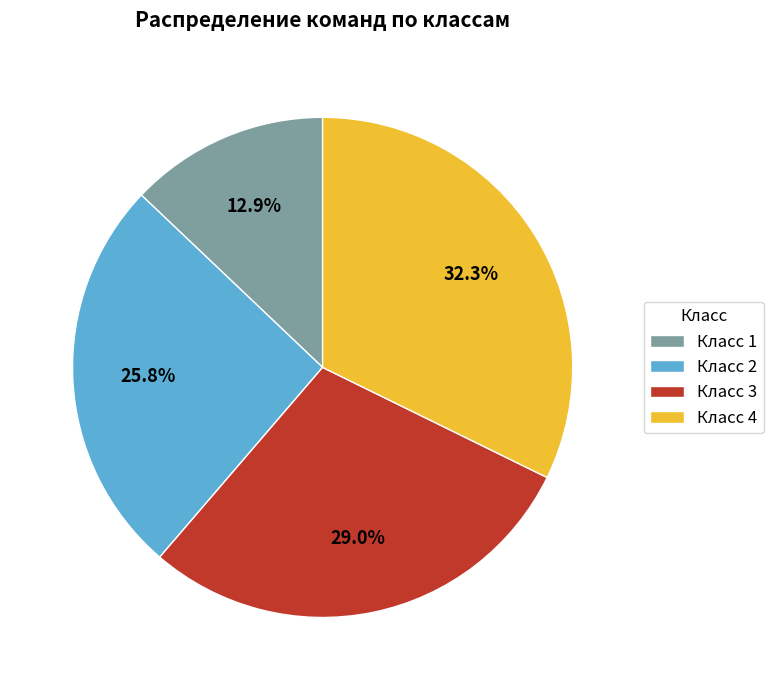

Is it true that Класс 1 is 19% of the pie?

False